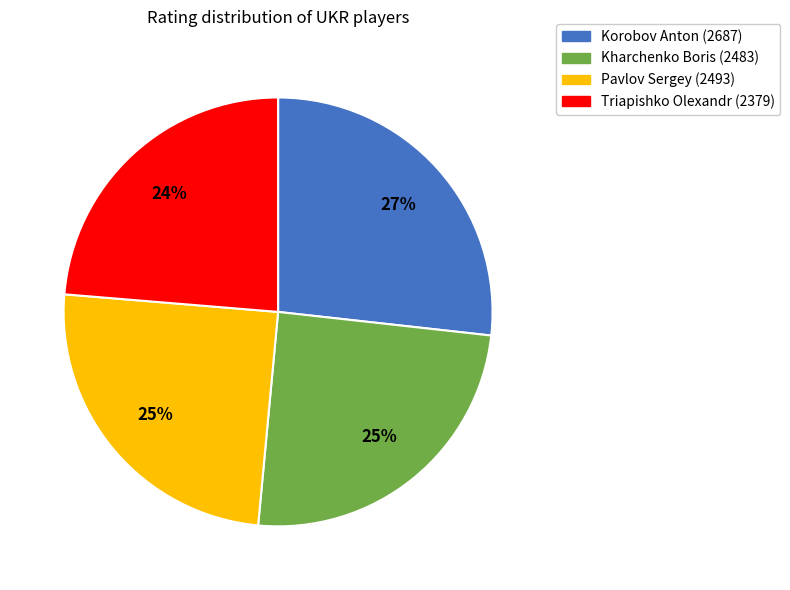

Is there a majority slice in this chart?

No